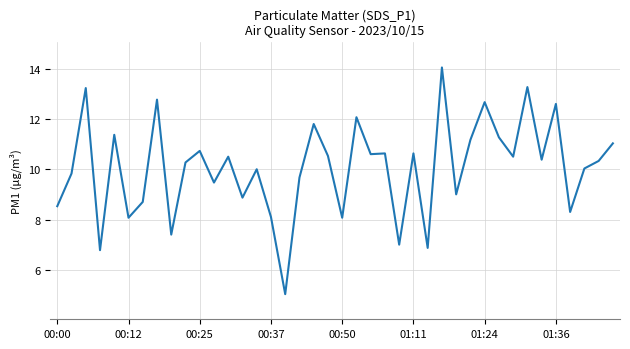

What is the greatest value displayed?

14.1